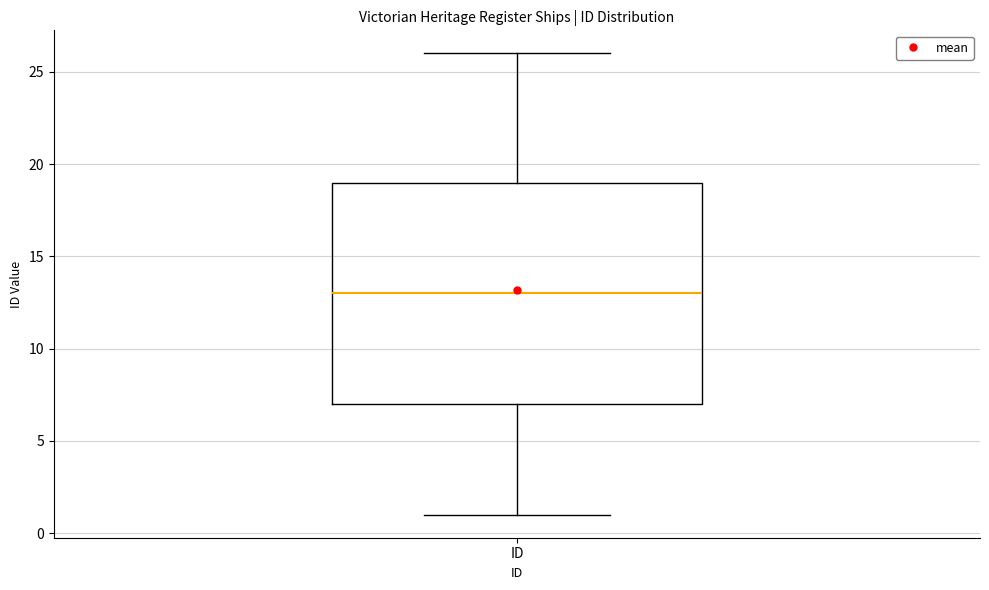

Where is the upper edge of the box for ID on the y-axis? The values are not printed on the chart, so give them approximately, as read against the axis.

19